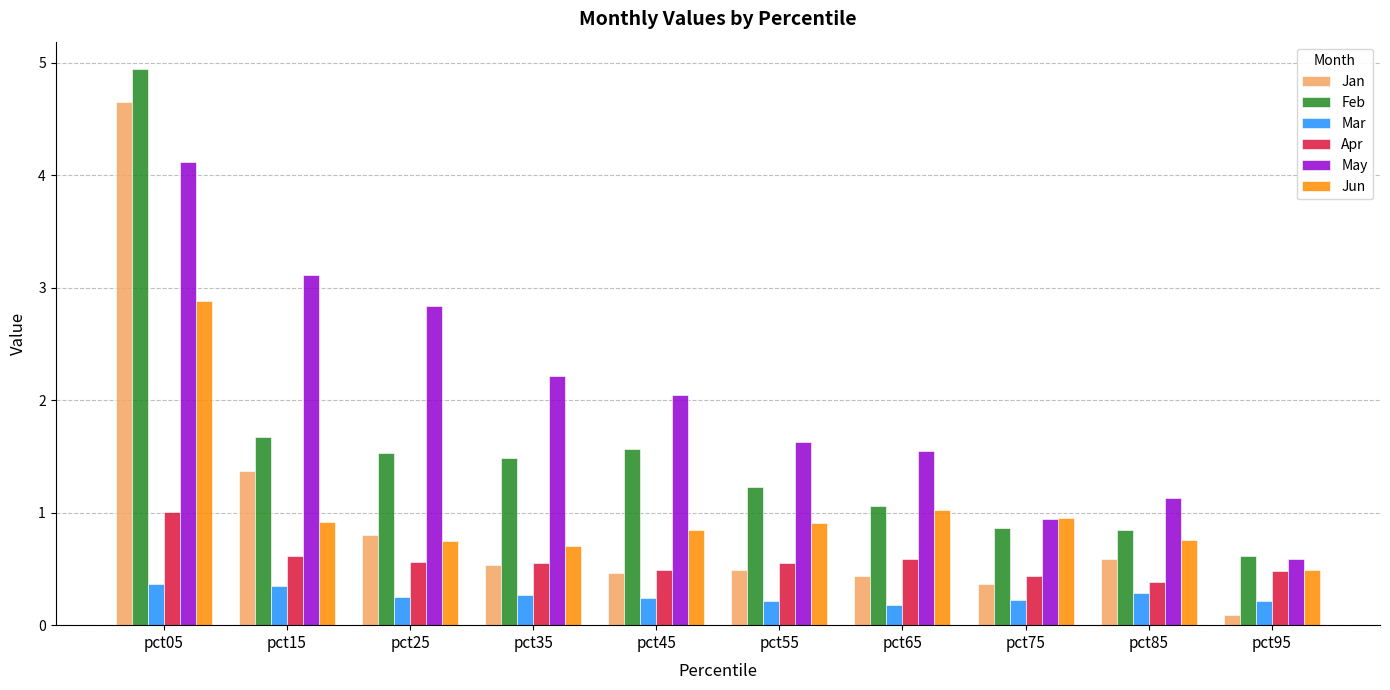

Does the chart contain stacked bars?

No